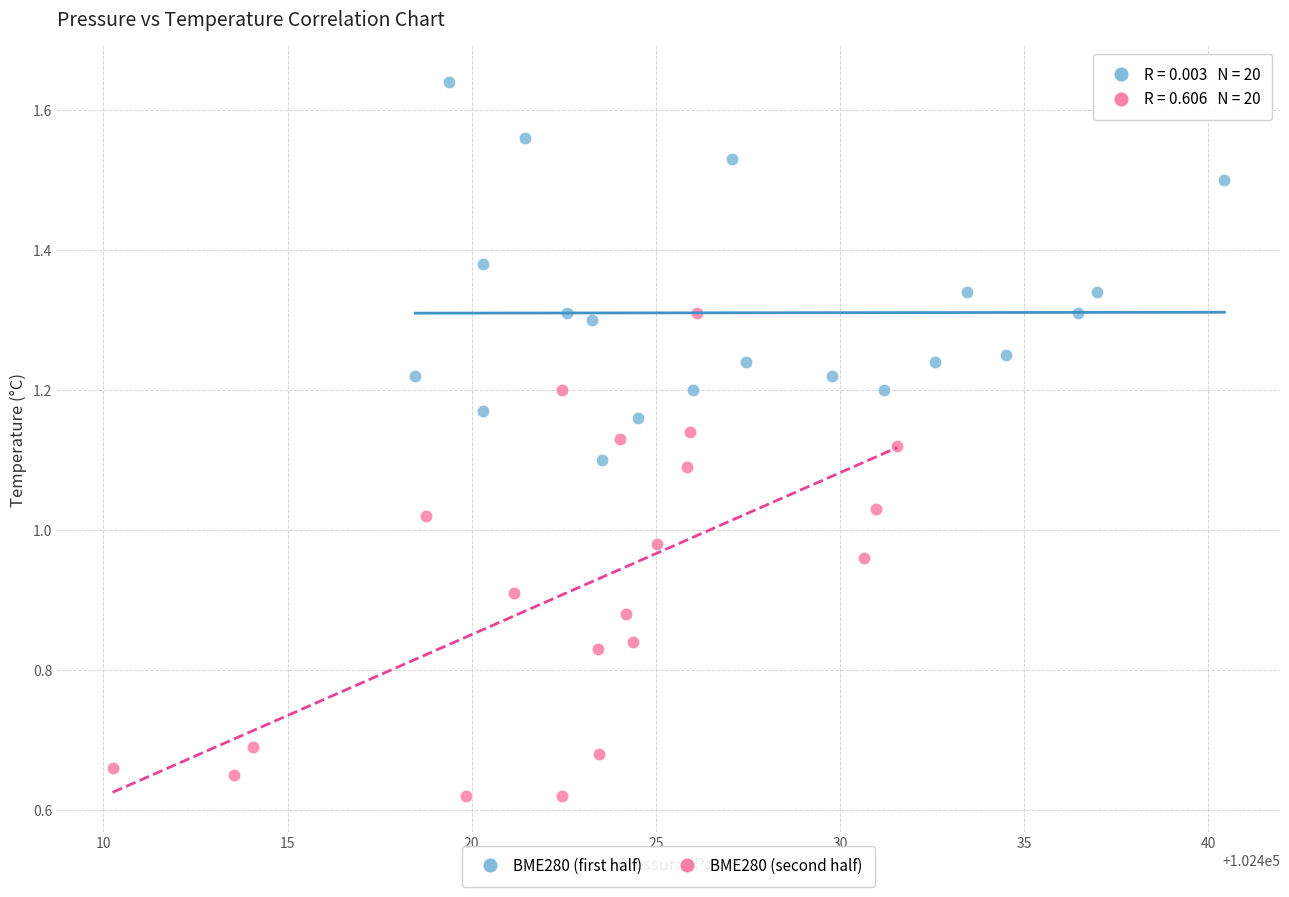

Which series contains the lowest Y value?

BME280 (second half)